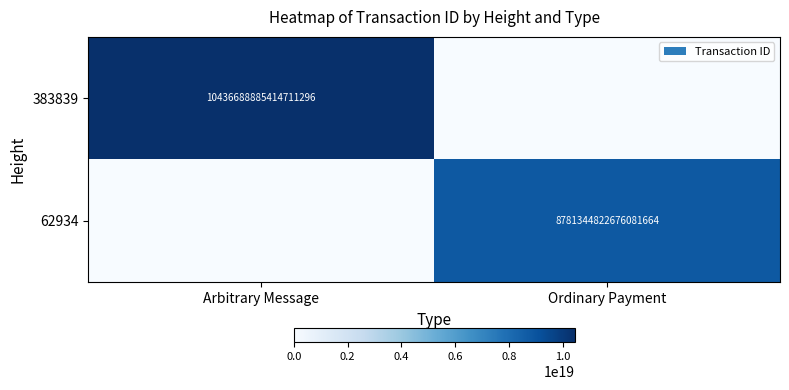

The 62934 series shows 11686517905827823616 at Ordinary Payment. True or false?

False